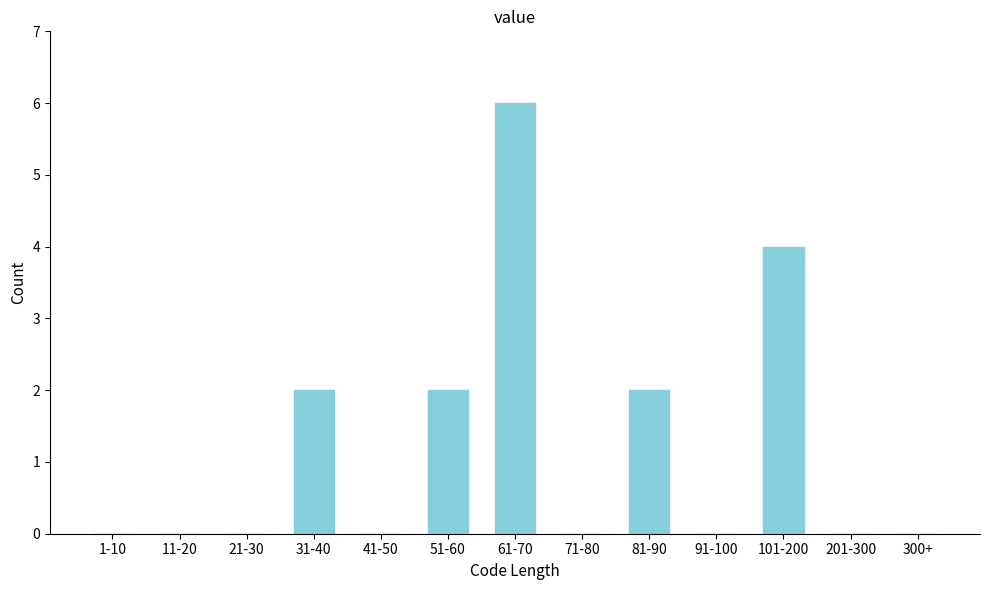

Reading left to right, extract all data points from this chart.

1-10=0	11-20=0	21-30=0	31-40=2	41-50=0	51-60=2	61-70=6	71-80=0	81-90=2	91-100=0	101-200=4	201-300=0	300+=0